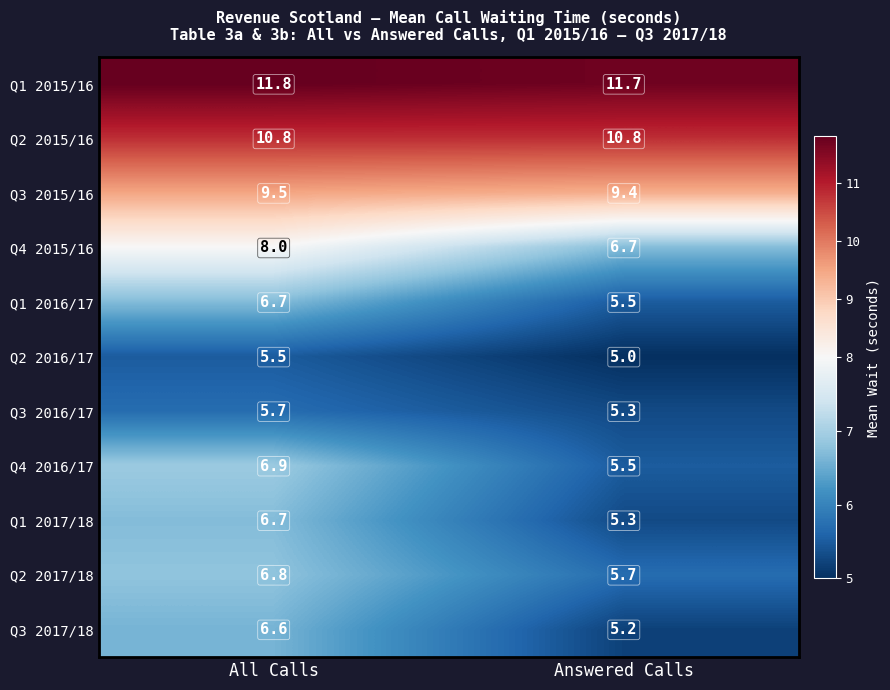

What value does the Q3 2017/18 series have at All Calls?

6.6